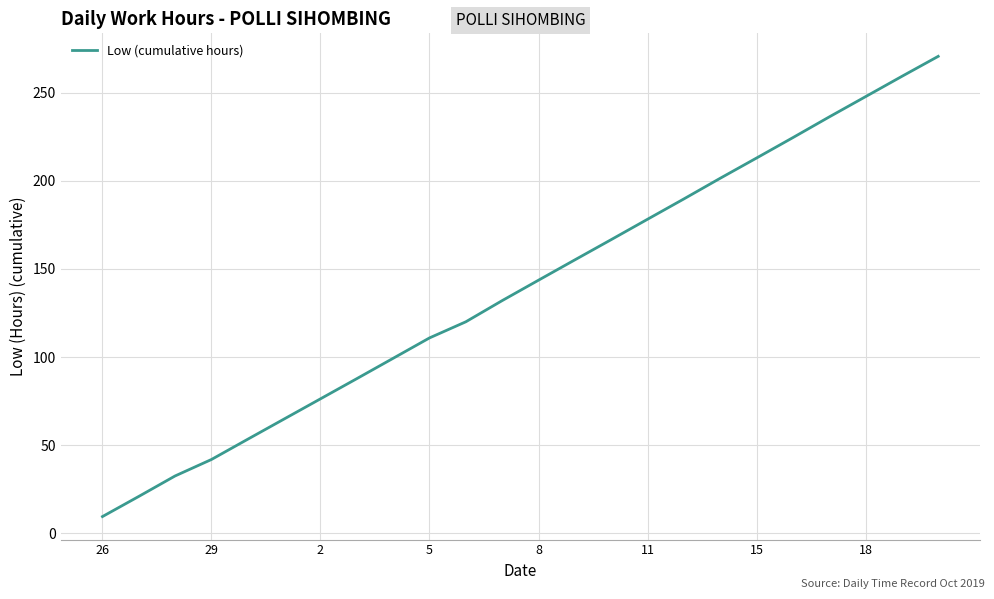

What is the maximum value shown in the chart?

270.6